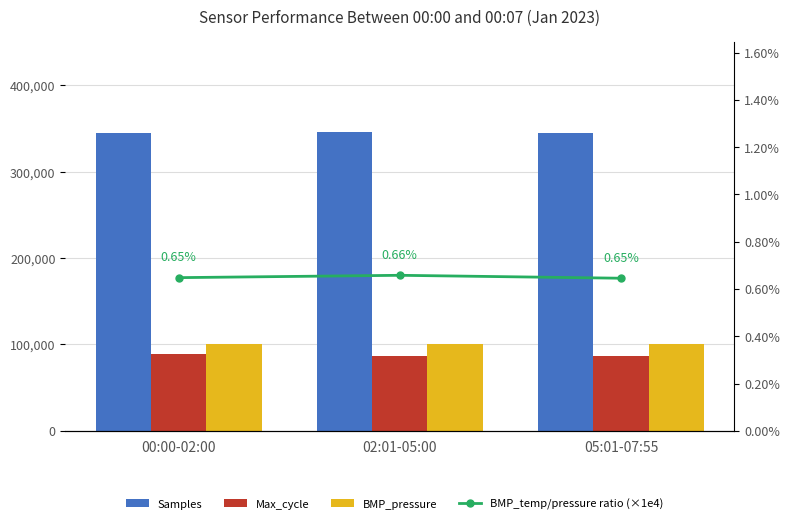

What is the total value across all series at 02:01-05:00?

534503.2